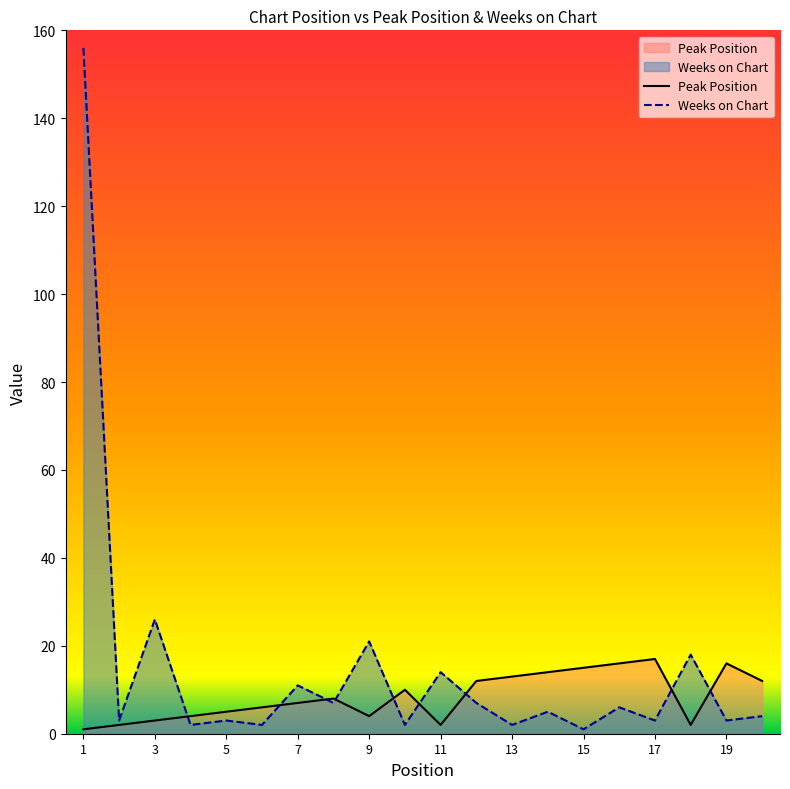

Rank the series at 6 from lowest to highest value.

Weeks on Chart, Peak Position